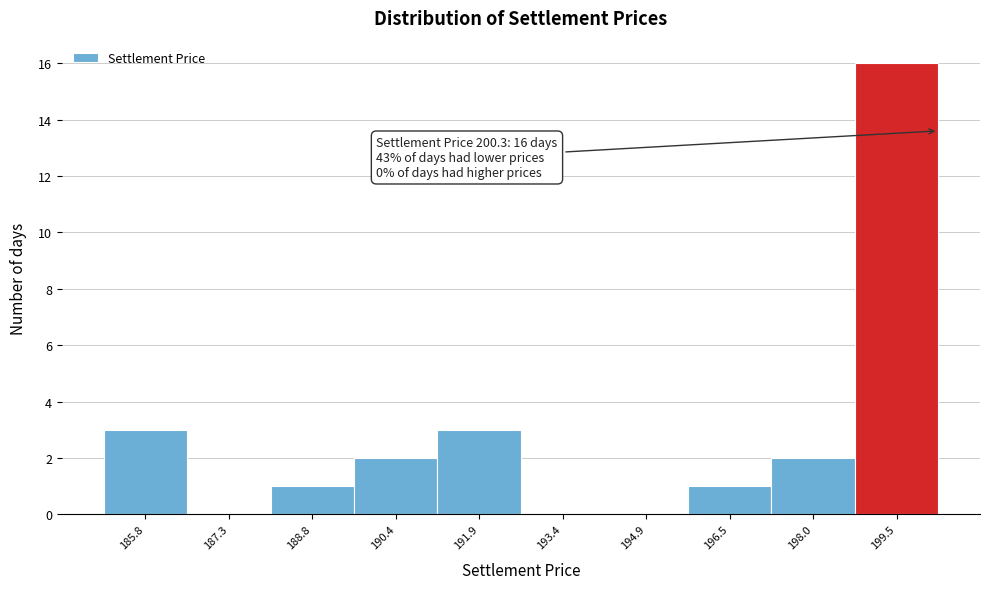

Over which range of the x-axis is the bar tallest?

198.8 to 200.4